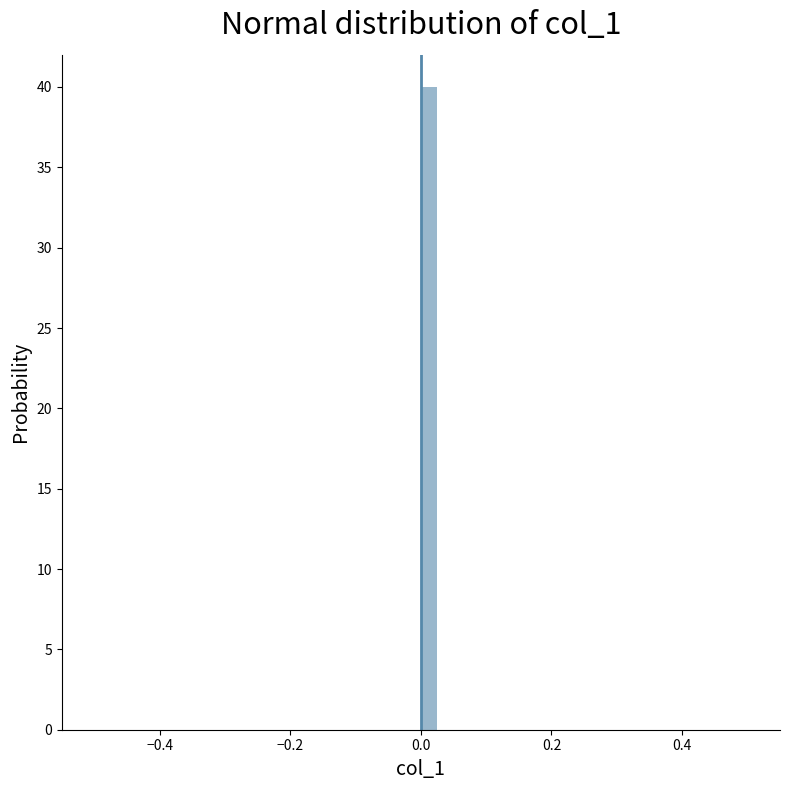

Around what value on the x-axis is the tallest bar? Give the approximate position of its centre, as read against the axis.

0.02